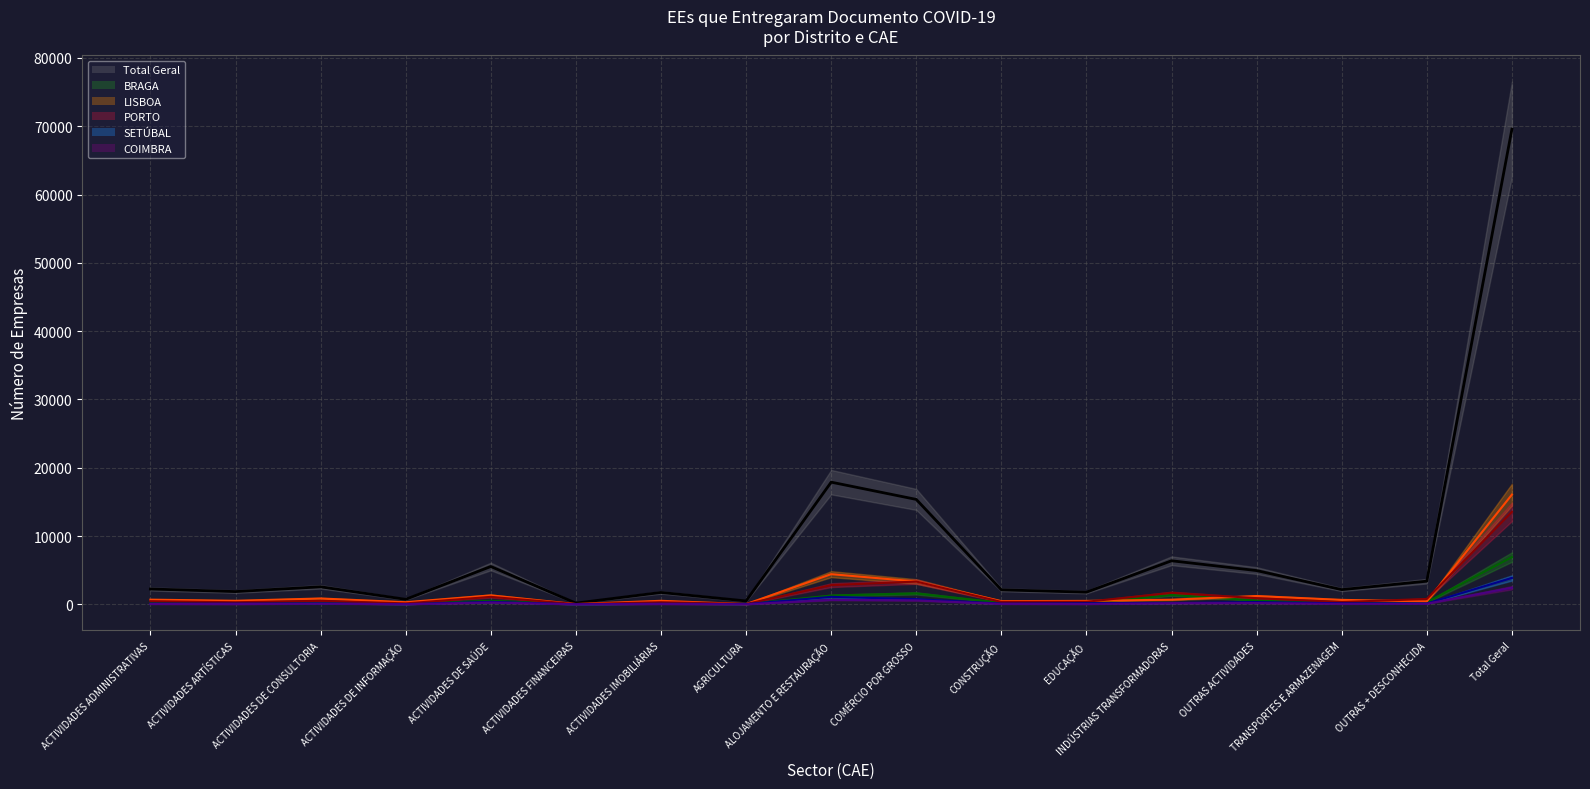

What is the difference between the highest and lowest values at AGRICULTURA?

483